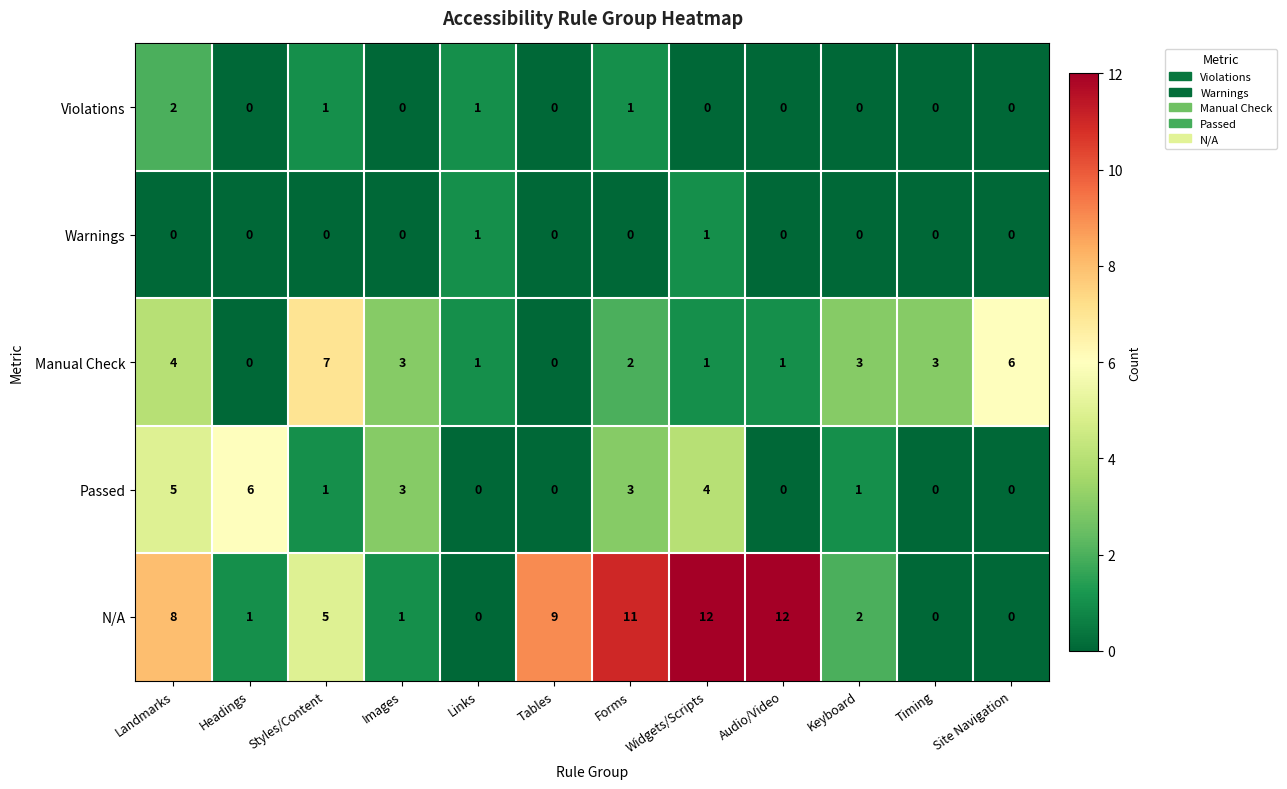

List the series in order of their peak value, highest first.

N/A, Manual Check, Passed, Violations, Warnings